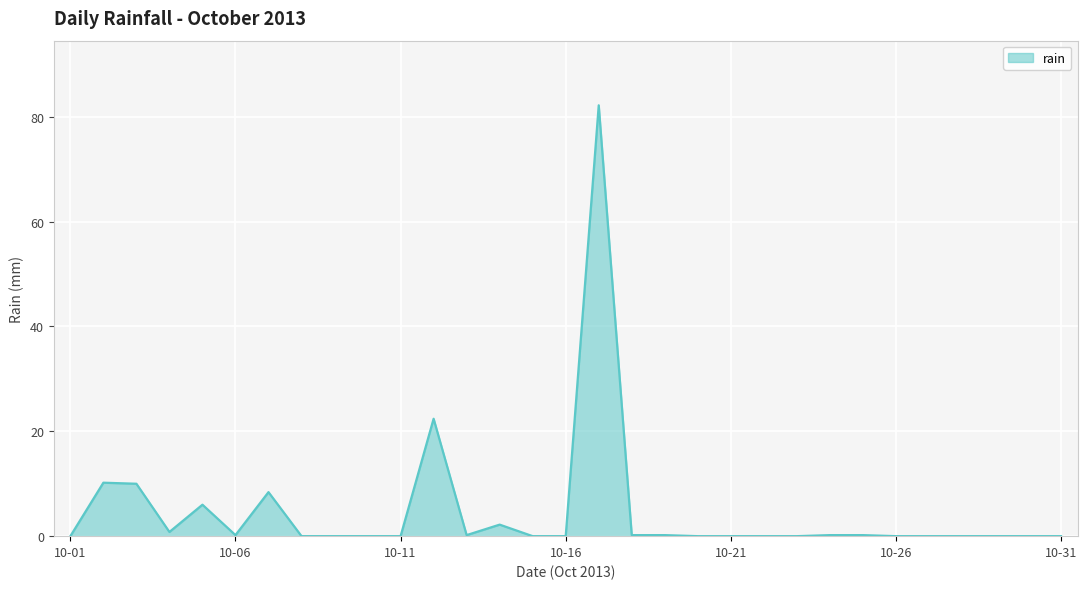

What is the maximum value shown in the chart?

82.2